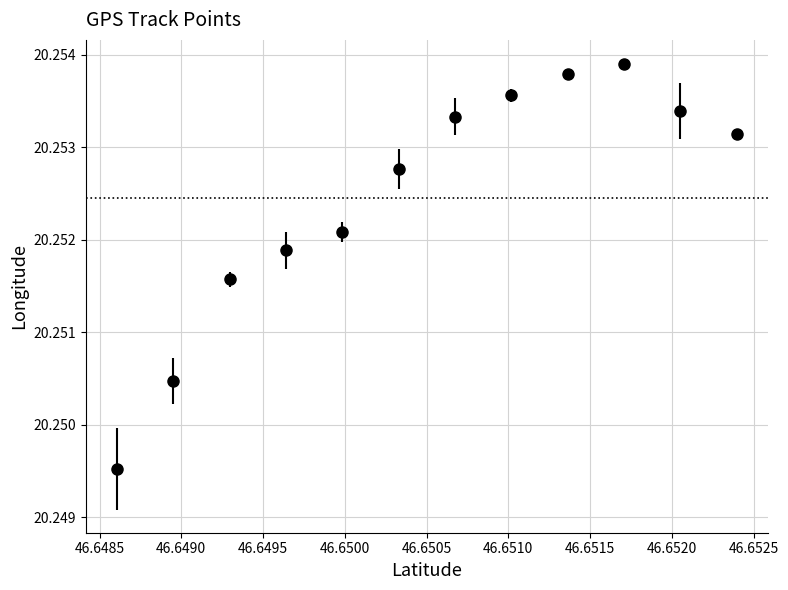

What is the sum of all values?

243.0